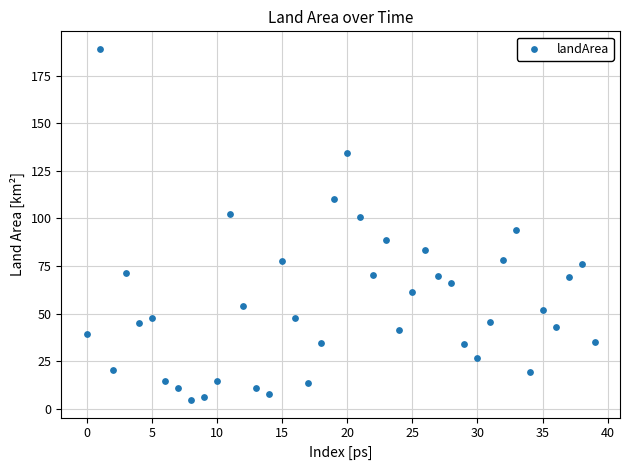

What is the range of Y values (max minus min)?

184.5